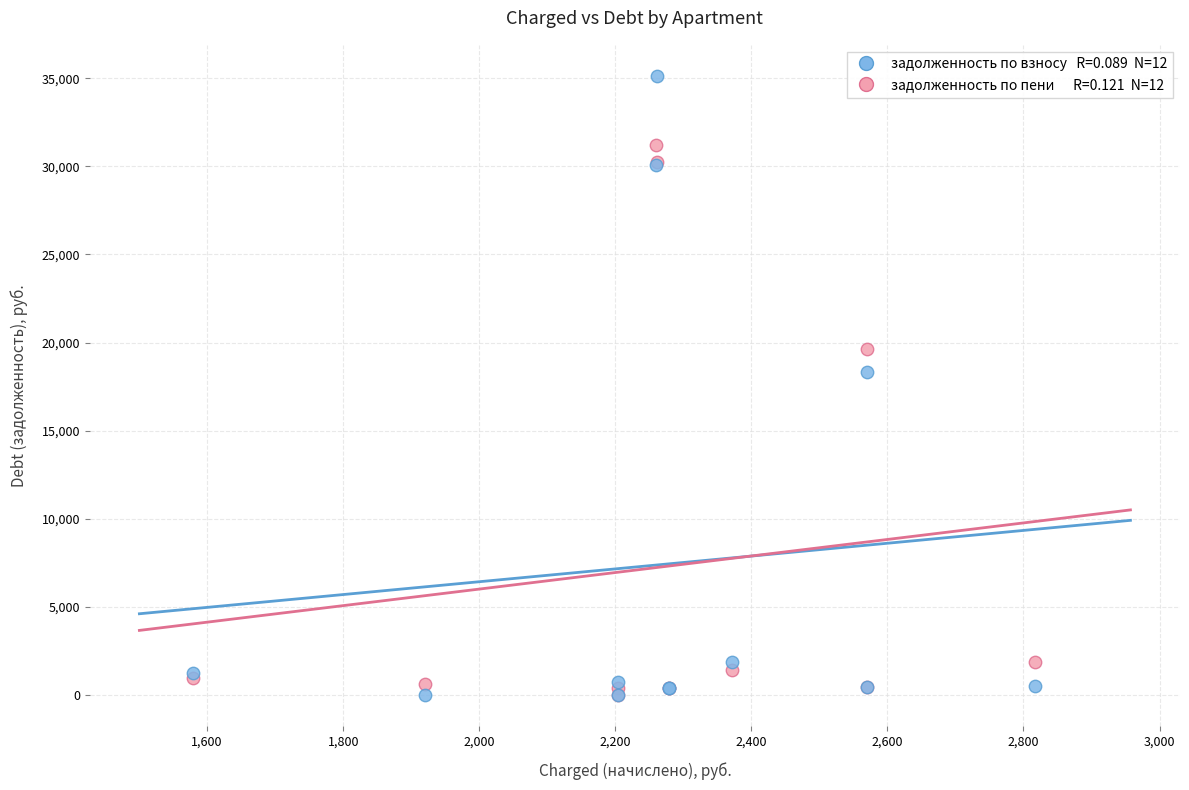

Across all series, what Y value is closest to 17574?

18335.8